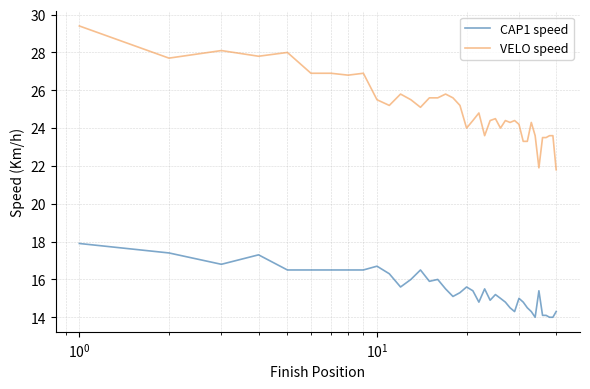

True or false: VELO speed and CAP1 speed cross at least once.

False